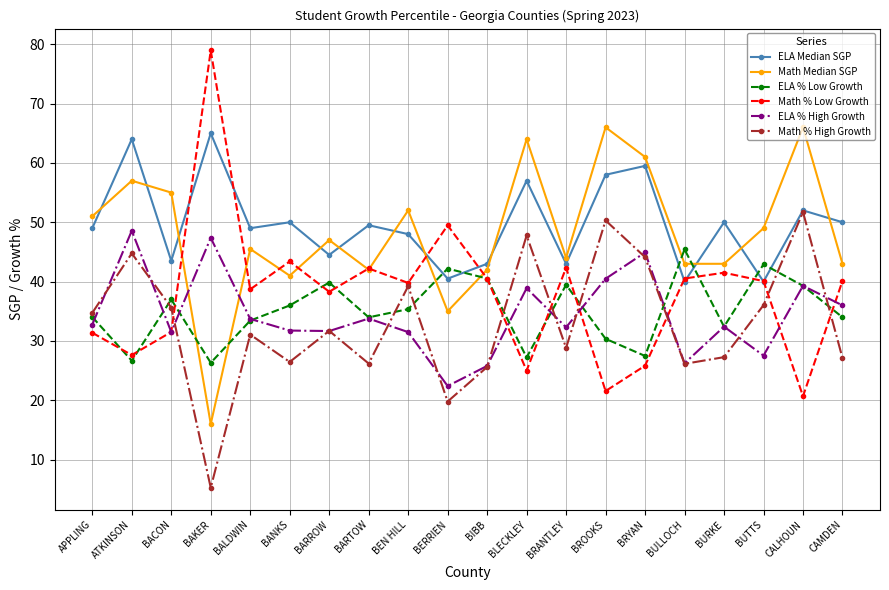

At which category does the chart reach its minimum across all series?

BAKER